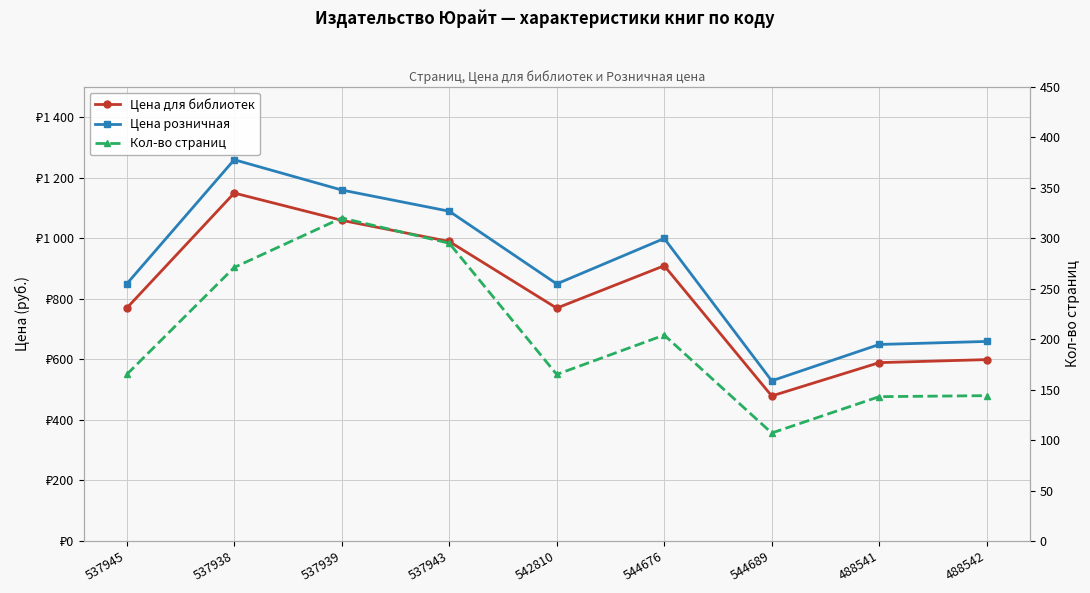

Is the value of Кол-во страниц at 542810 greater than the value of Цена розничная at 537945?

No